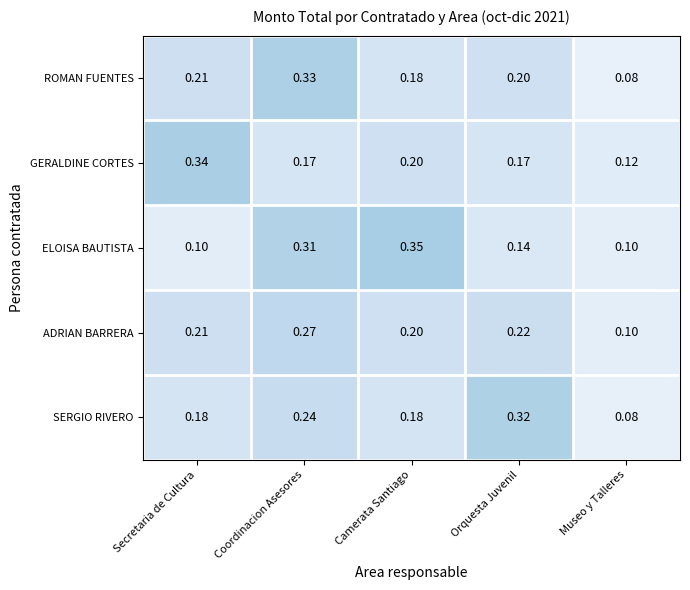

At which category is the sum across all series the highest?

Coordinacion Asesores